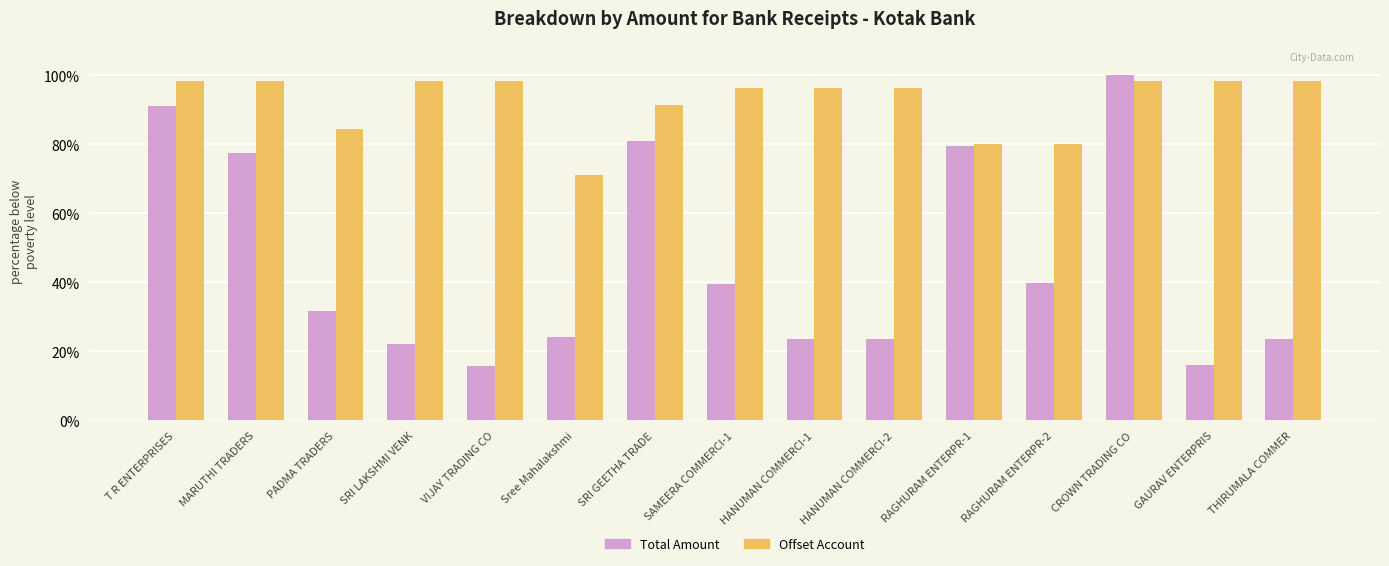

At which label is Offset Account closest to 84?

PADMA TRADERS